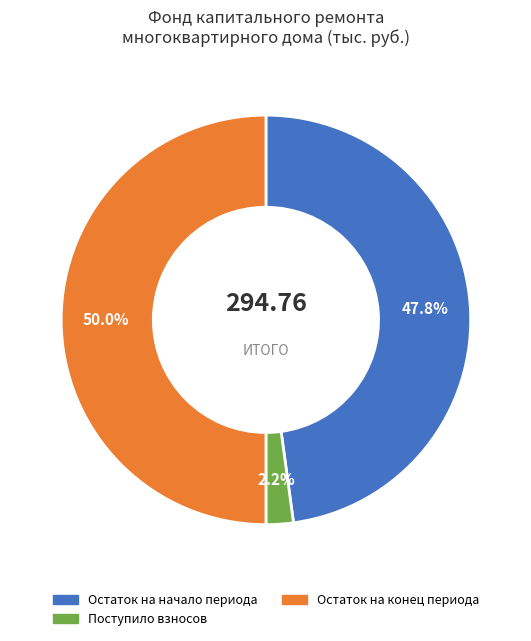

Between Поступило взносов and Остаток на начало периода, which is larger?

Остаток на начало периода